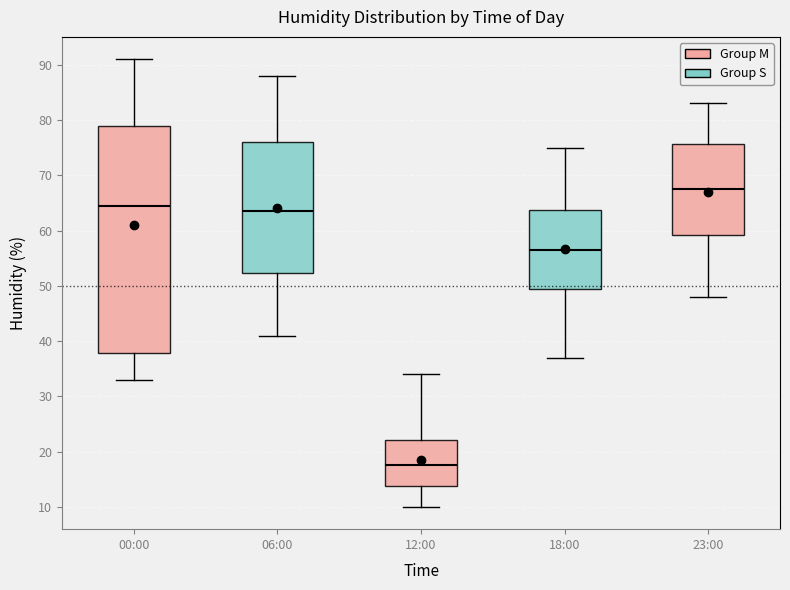

Which box is the tallest, from its lower edge to its upper edge?

00:00